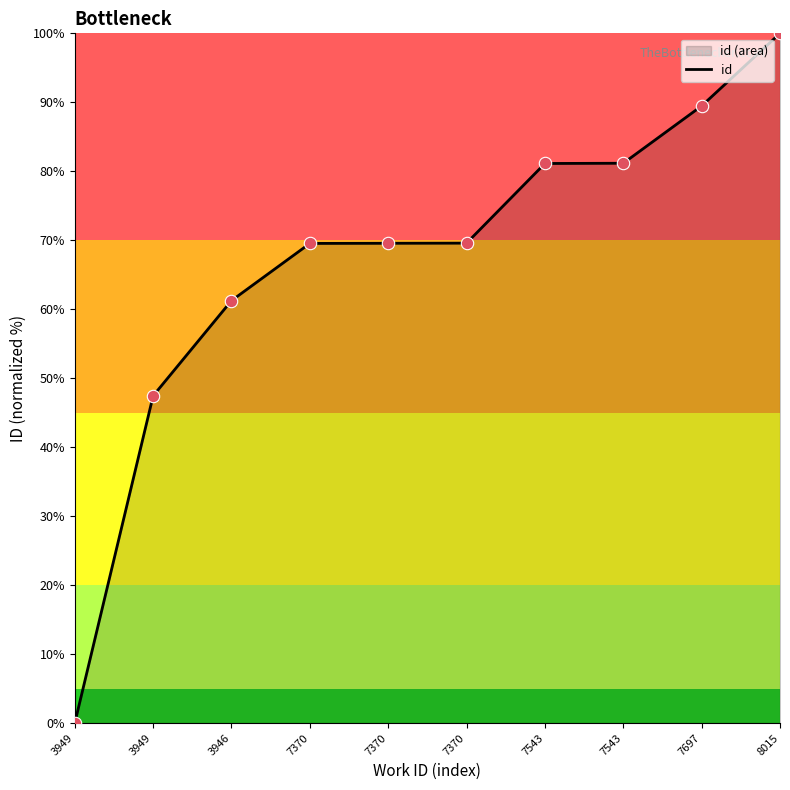

Between 3949 and 3946, which is larger?

3946